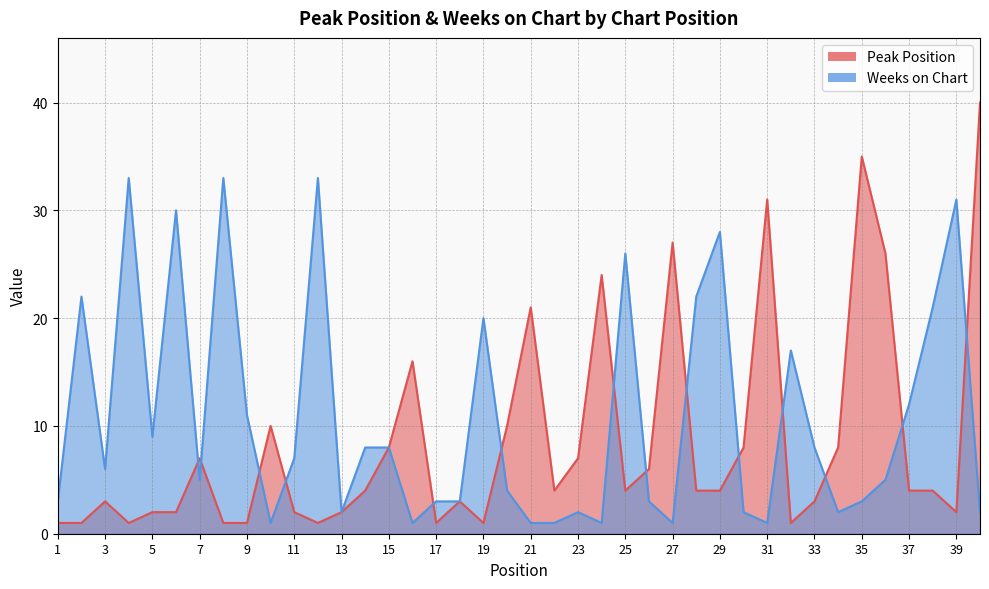

Rank the series by their maximum value, from highest to lowest.

Peak Position, Weeks on Chart